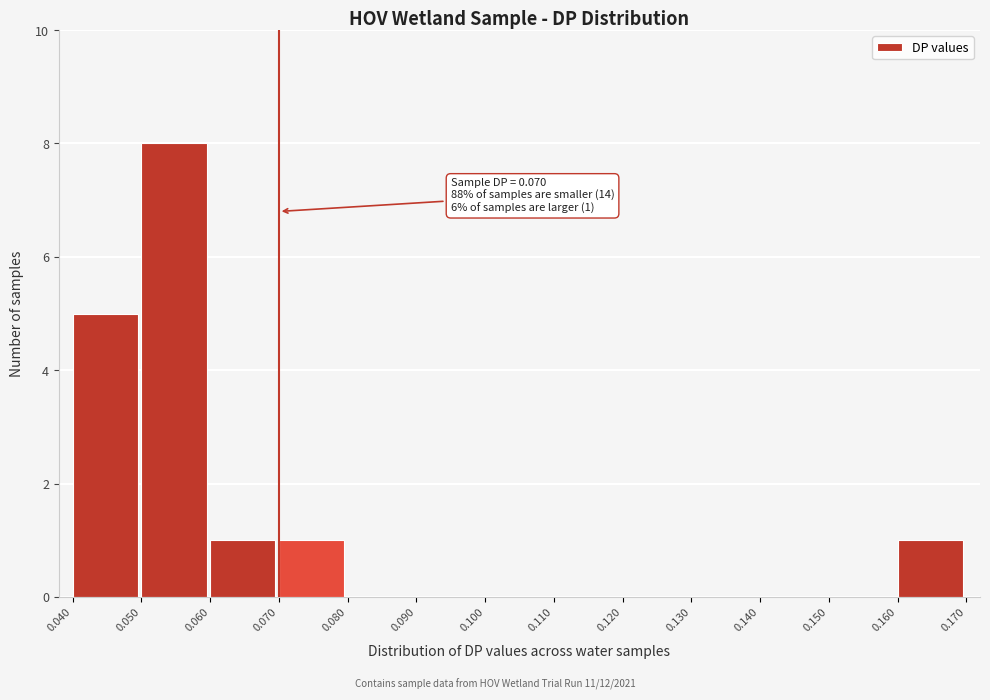

Which range on the x-axis has the tallest bar?

0.050 to 0.060